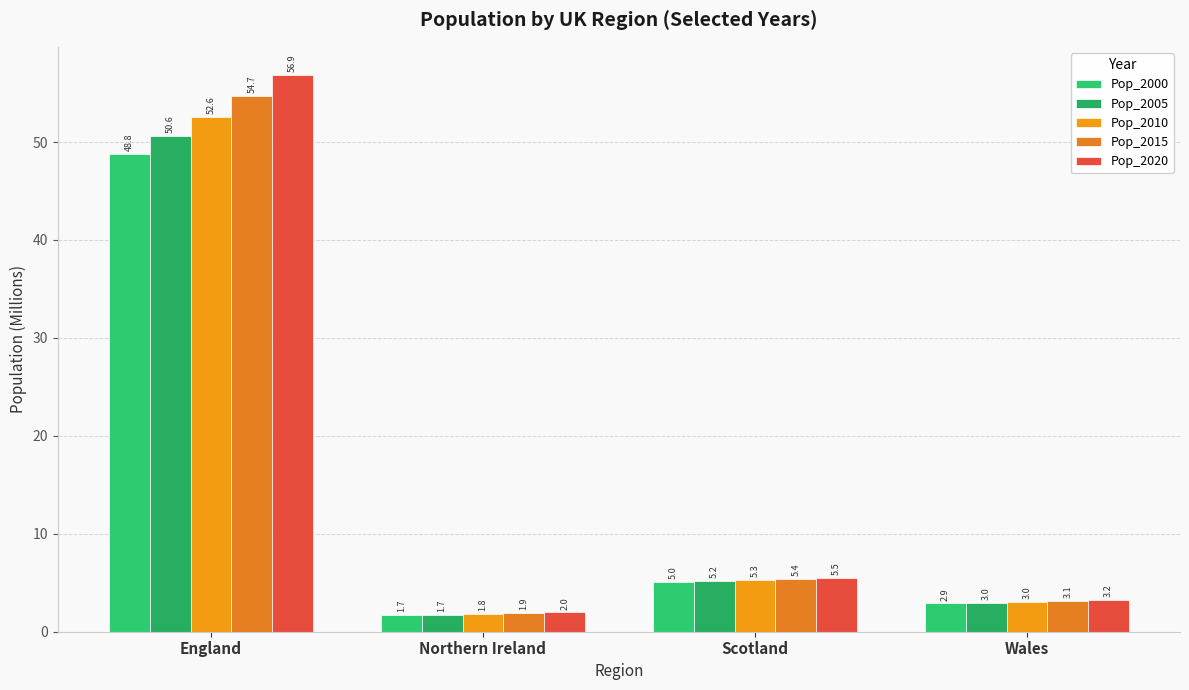

Reading left to right, list all the values displayed in this chart.

Pop_2000: 48.8	1.7	5.0	2.9
Pop_2005: 50.6	1.7	5.2	3.0
Pop_2010: 52.6	1.8	5.3	3.0
Pop_2015: 54.7	1.9	5.4	3.1
Pop_2020: 56.9	2.0	5.5	3.2